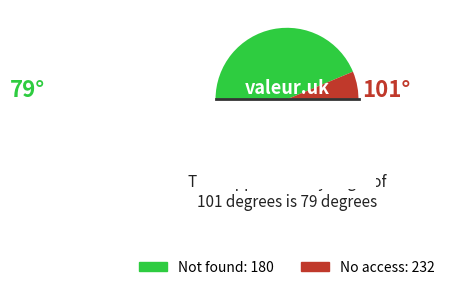

Does any single category account for the majority?

Yes